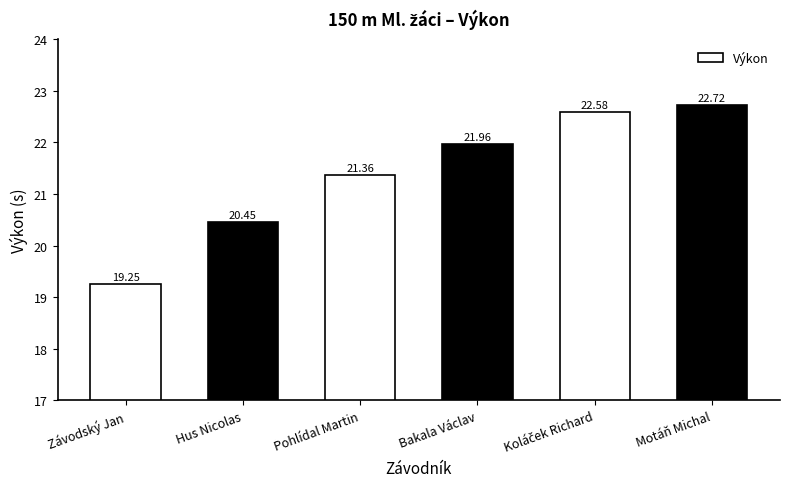

At which label is the value closest to 20?

Hus Nicolas